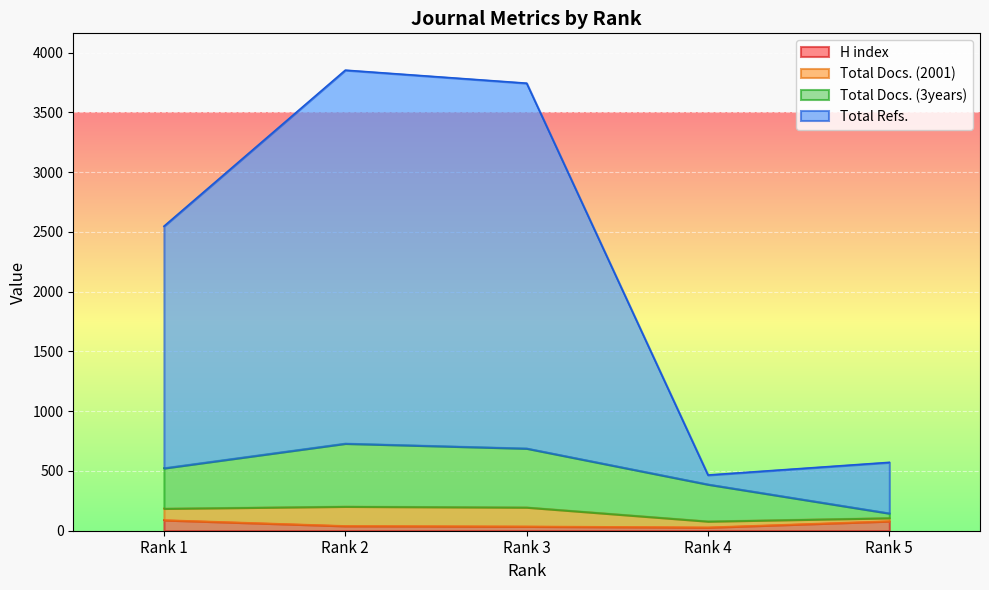

True or false: H index and Total Refs. intersect in this chart.

False